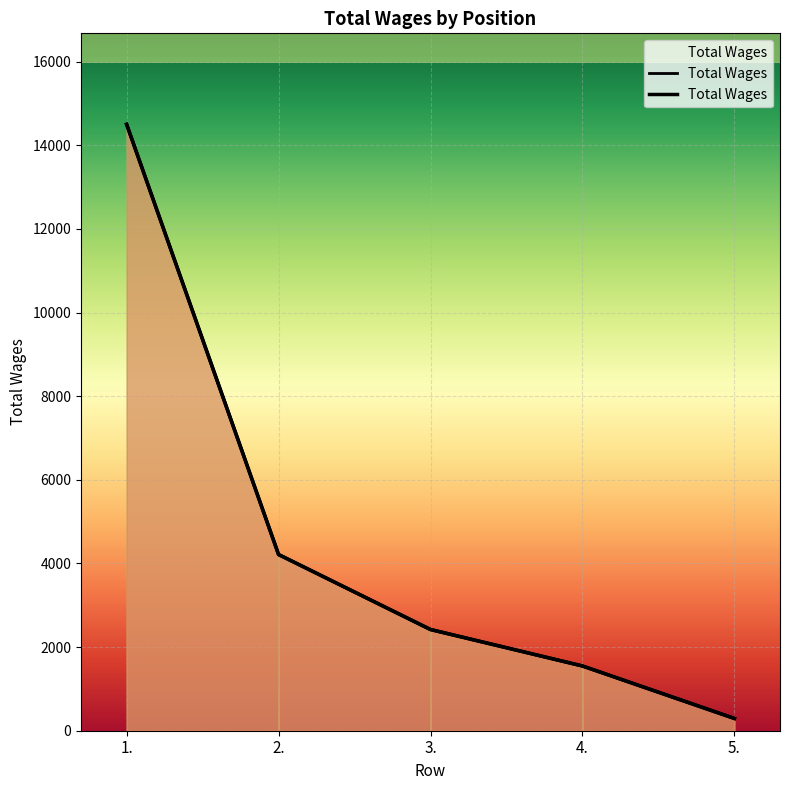

How many series are shown in this chart?

1